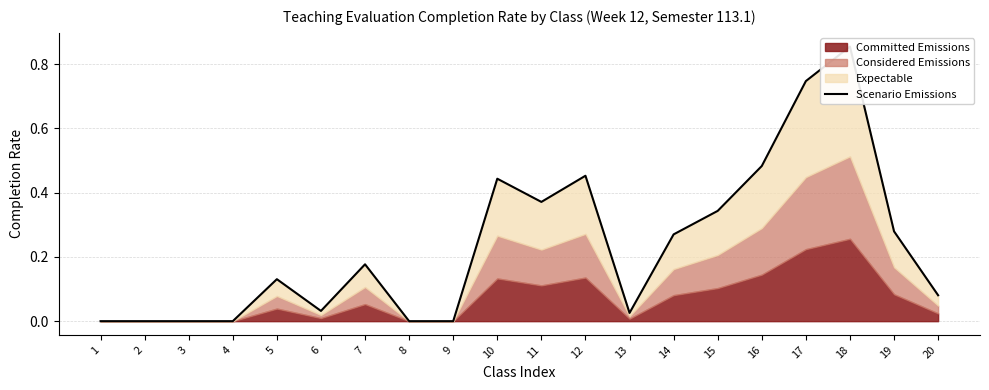

Which has a higher value, 20 or 17?

17